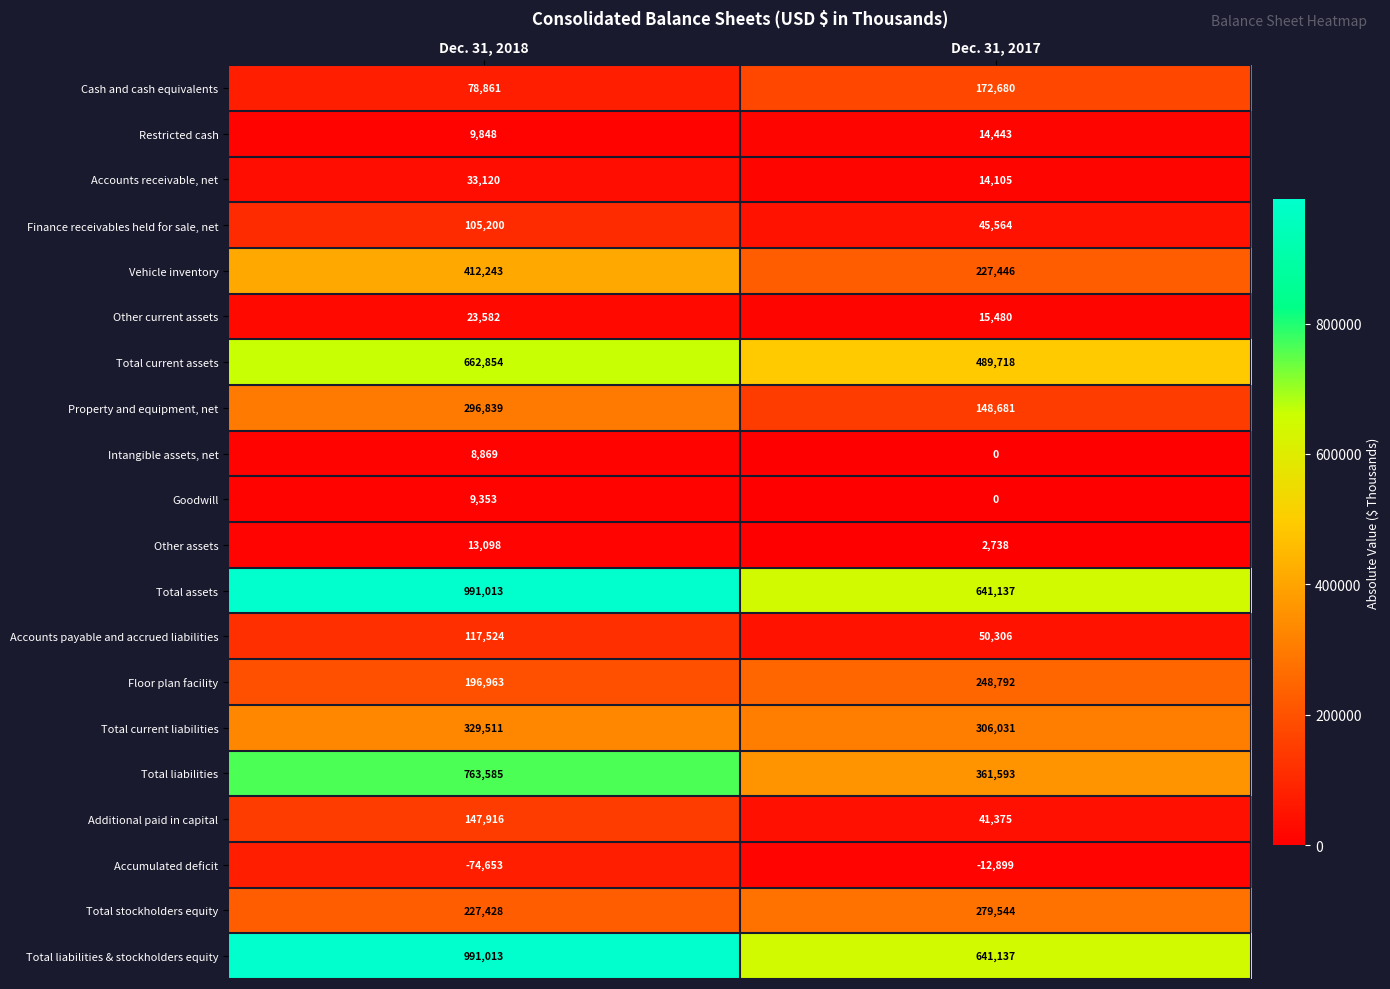

Rank the categories by Intangible assets, net value from highest to lowest.

Dec. 31, 2018, Dec. 31, 2017